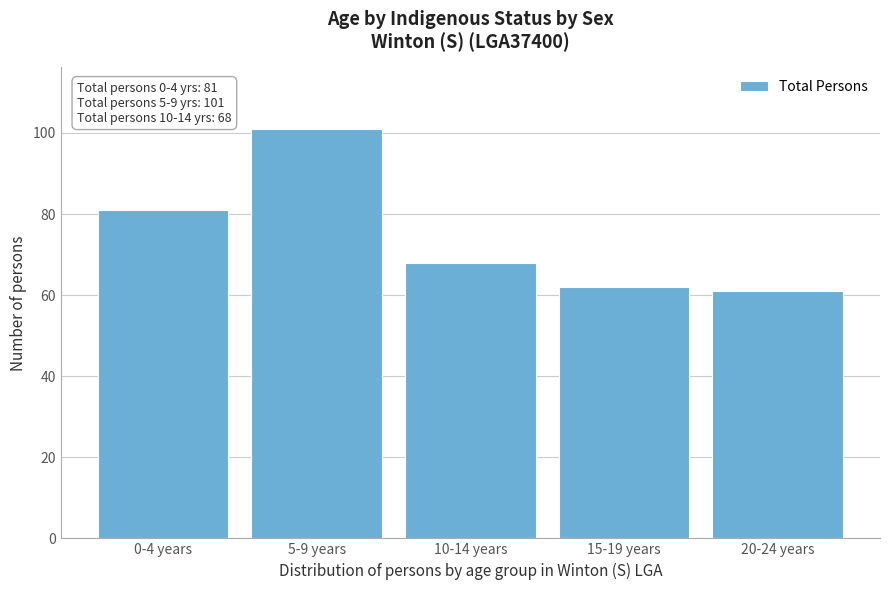

Reading left to right, what are all the values shown in this chart?

81	101	68	62	61